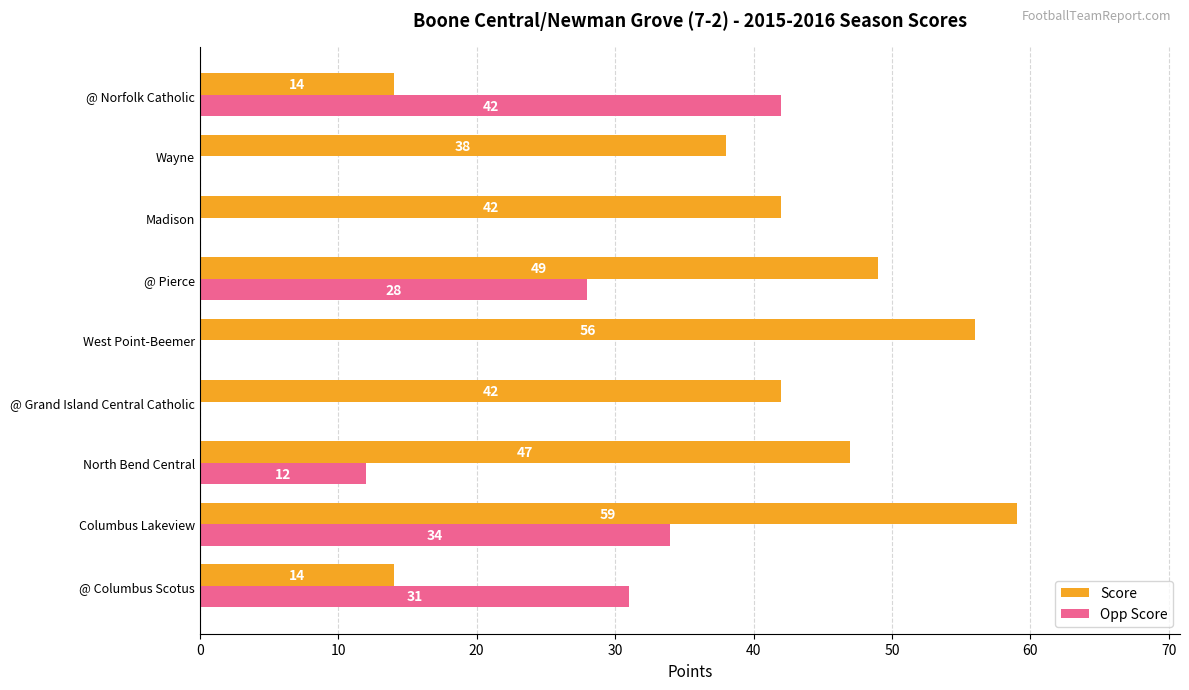

Between Columbus Lakeview and @ Pierce, which series saw the biggest shift?

Score